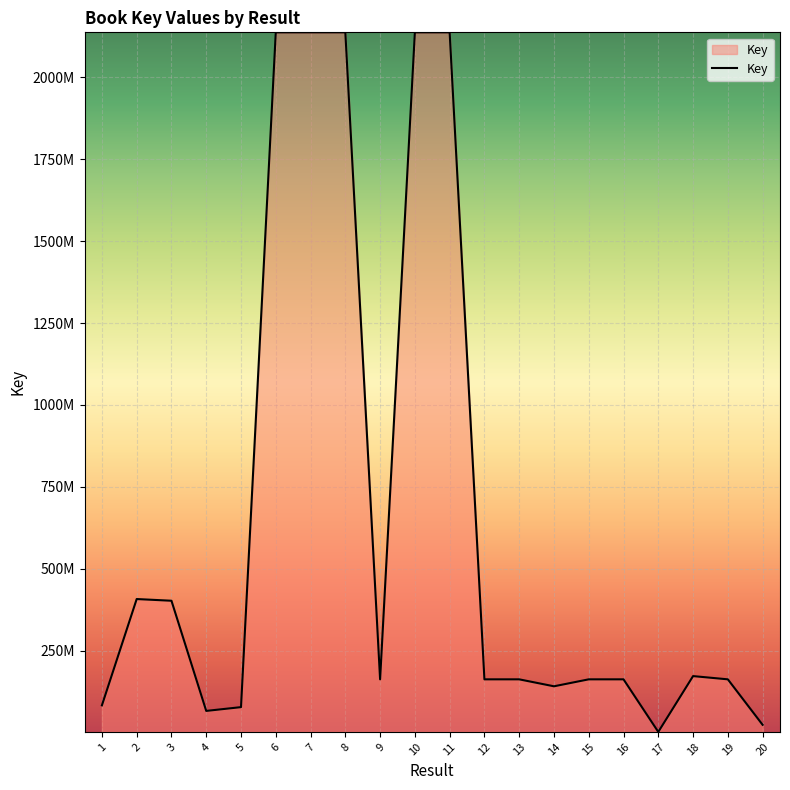

List the labels in order of value, largest first.

8, 7, 11, 10, 6, 2, 3, 18, 19, 15, 12, 16, 13, 9, 14, 1, 5, 4, 20, 17